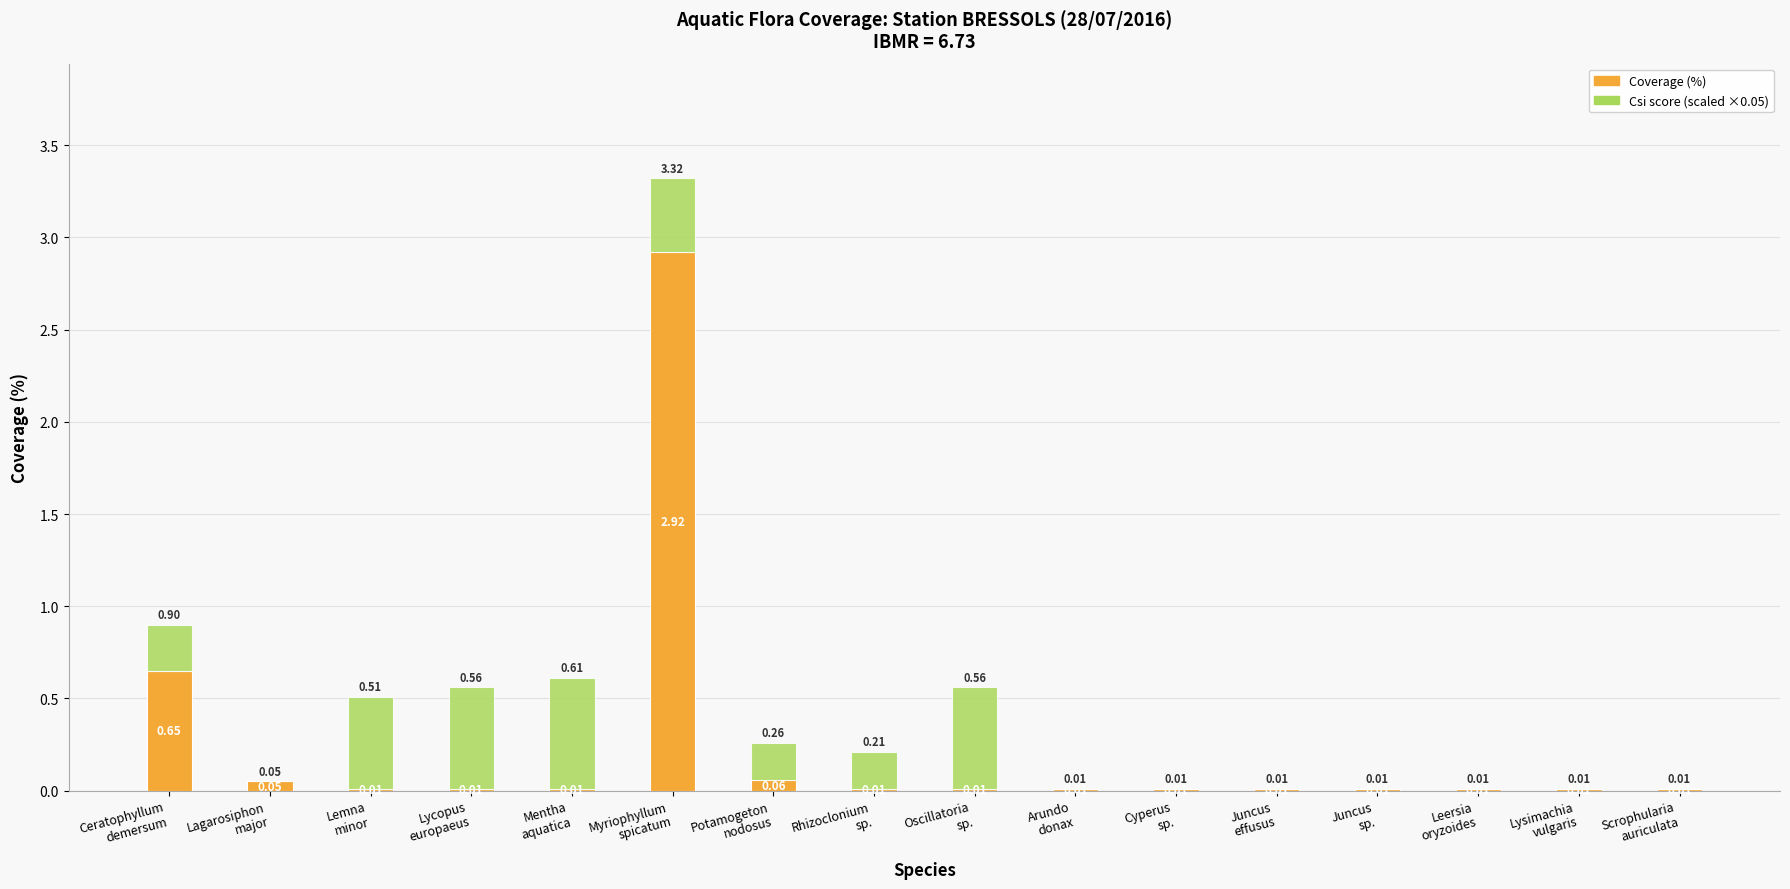

What is the sum of all Coverage (%) values?

3.8